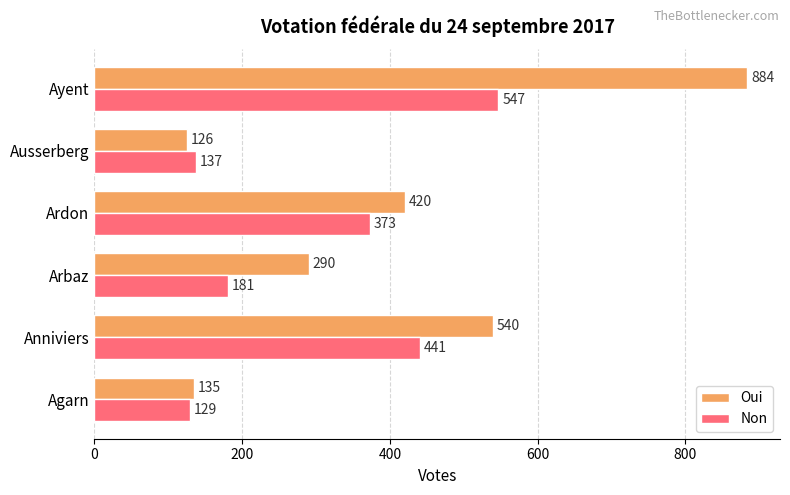

Which label corresponds to the smallest value in the chart?

Ausserberg